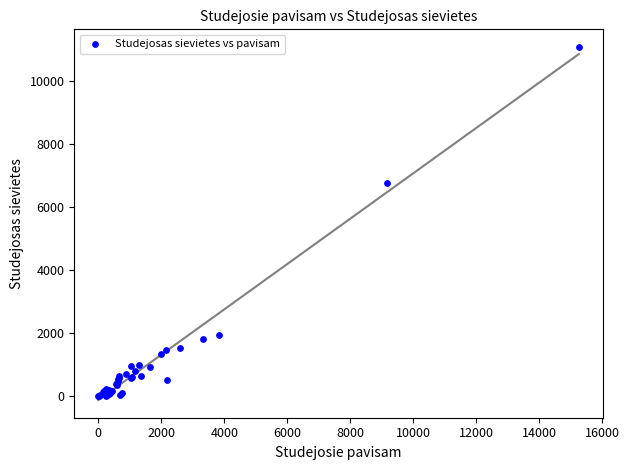

What Y value in the scatter plot is closest to 5540?

6778